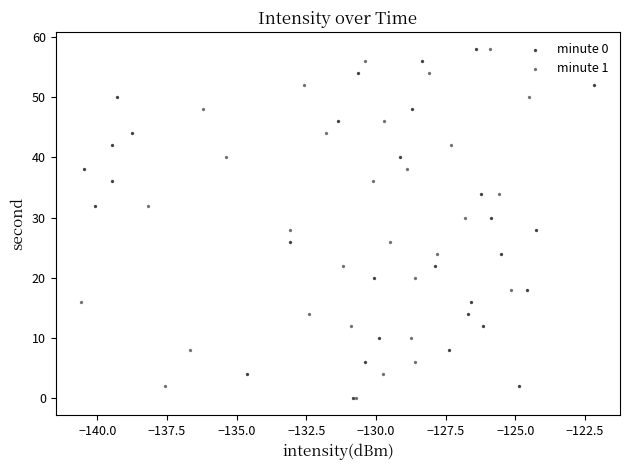

What are all the series names shown in the legend?

minute 0, minute 1